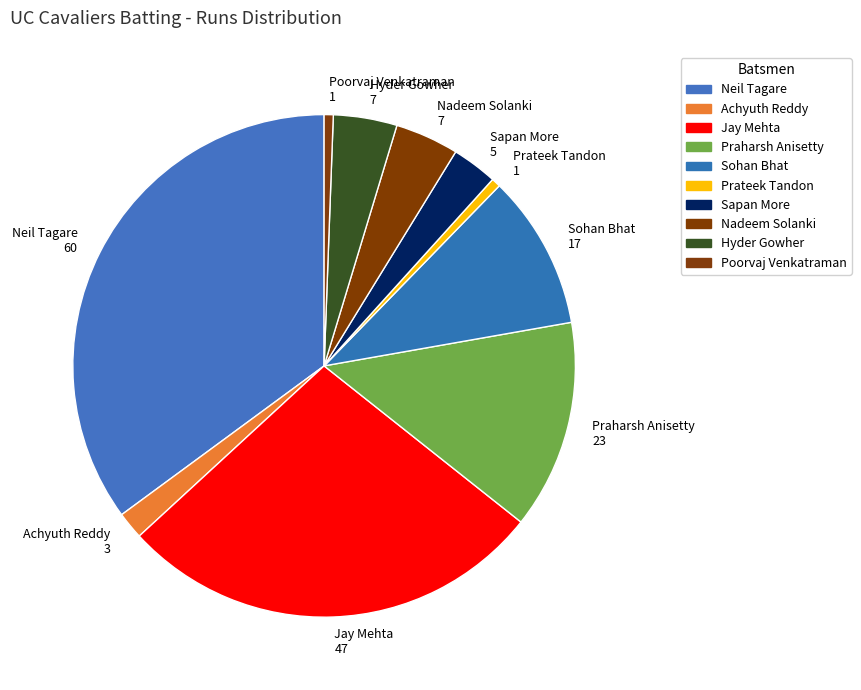

Count the number of slices in the pie.

10